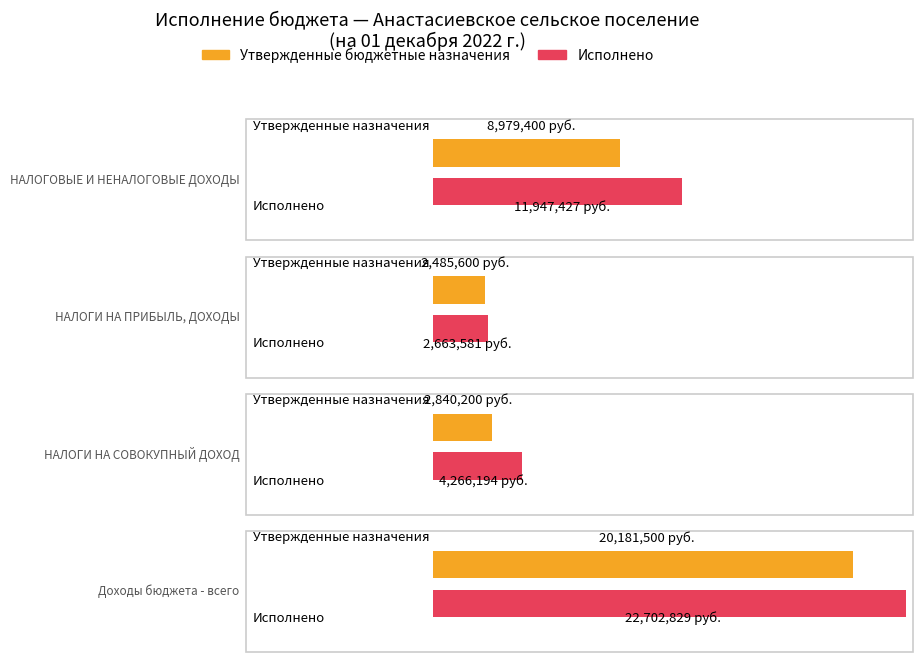

Is it true that Исполнено equals 2663581.4 at НАЛОГИ НА ПРИБЫЛЬ, ДОХОДЫ?

True